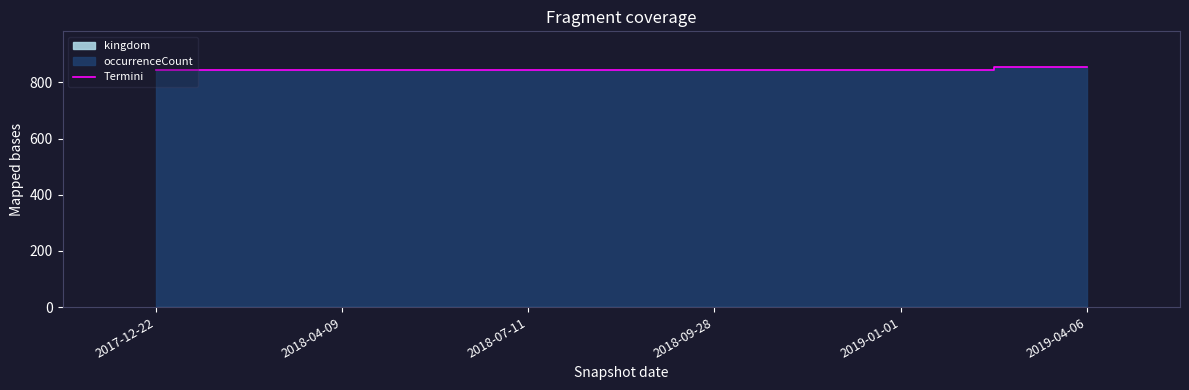

Reading right to left, transcribe all the data shown in this chart.

2019-04-06=854	2019-01-01=846	2018-09-28=846	2018-07-11=846	2018-04-09=846	2017-12-22=846